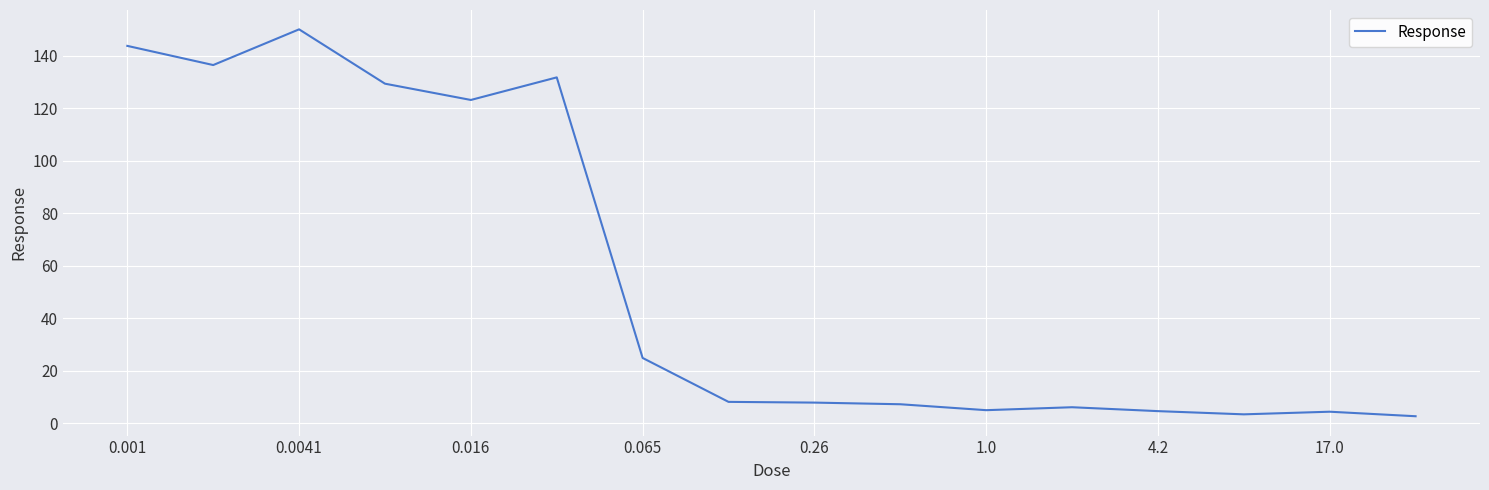

What is the smallest value displayed?

2.7